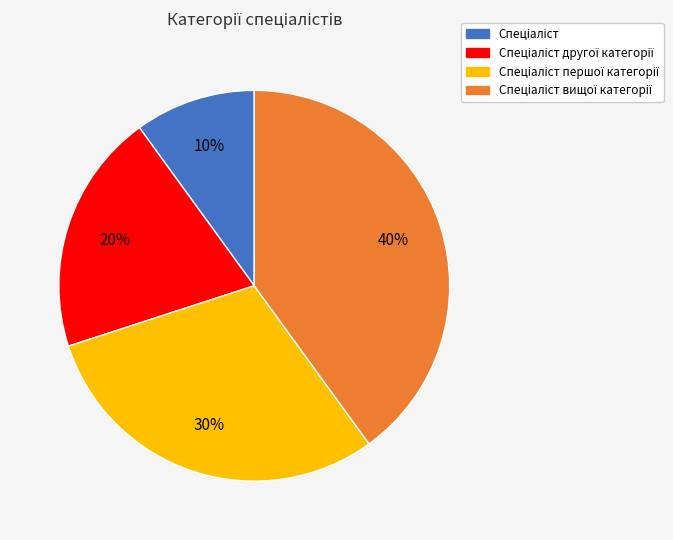

To the nearest percent, what is the average slice percentage?

25%